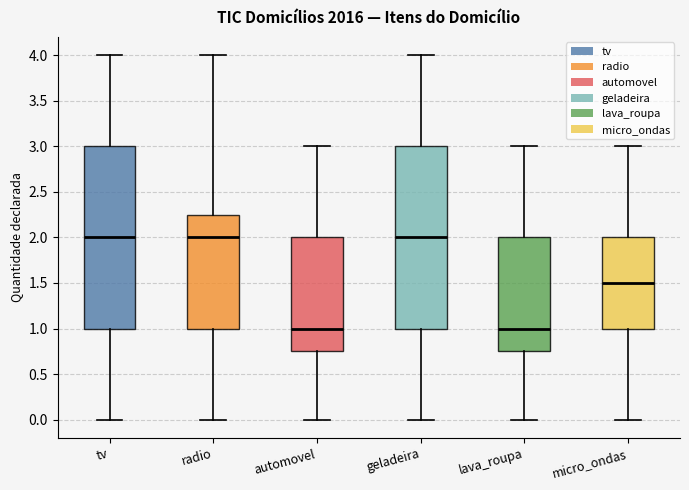

Reading left to right, read every box against the y-axis: the position of its median line, the range the box covers, and the ends of its whiskers. The values are not printed on the chart, so give them approximately, as read against the axis.

tv: median 2.00, box 1.00 to 3.00, whiskers 0.00 to 4.00
radio: median 2.00, box 1.00 to 2.25, whiskers 0.00 to 4.00
automovel: median 1.00, box 0.75 to 2.00, whiskers 0.00 to 3.00
geladeira: median 2.00, box 1.00 to 3.00, whiskers 0.00 to 4.00
lava_roupa: median 1.00, box 0.75 to 2.00, whiskers 0.00 to 3.00
micro_ondas: median 1.50, box 1.00 to 2.00, whiskers 0.00 to 3.00